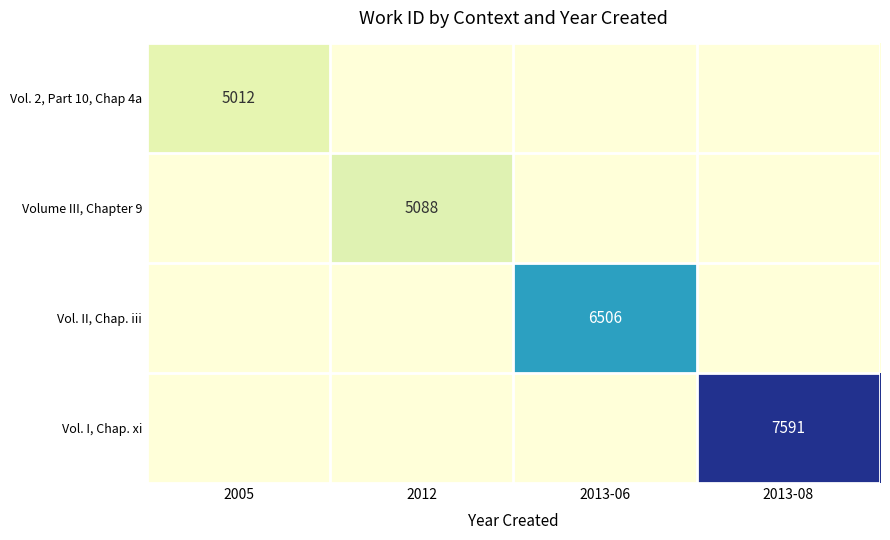

True or false: Volume III, Chapter 9 has a value of 5088 at 2012.

True